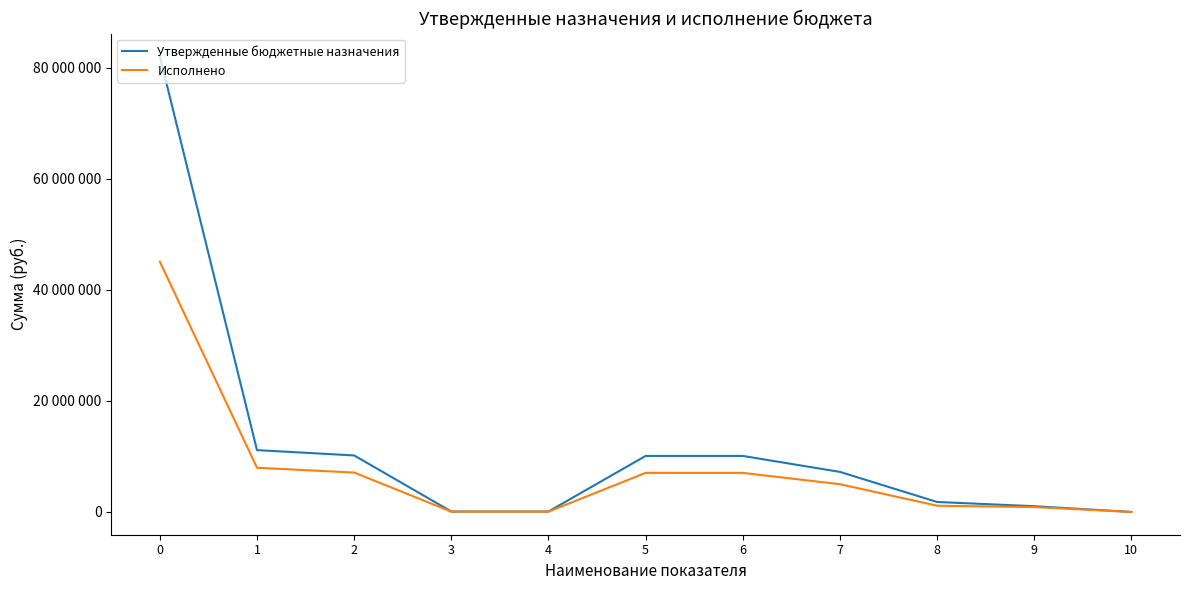

The value of Утвержденные бюджетные назначения at 4 is 87600.0. True or false?

True